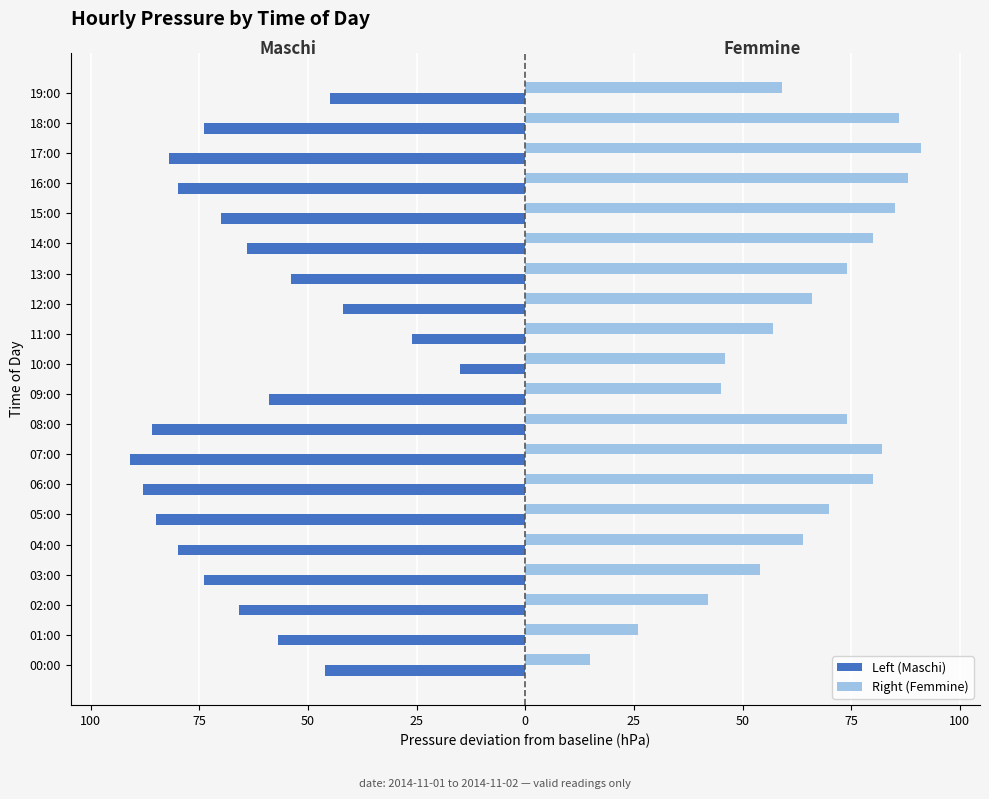

Reading right to left, what are all the values shown in this chart?

Left (Maschi): -45	-74	-82	-80	-70	-64	-54	-42	-26	-15	-59	-86	-91	-88	-85	-80	-74	-66	-57	-46
Right (Femmine): 59	86	91	88	85	80	74	66	57	46	45	74	82	80	70	64	54	42	26	15